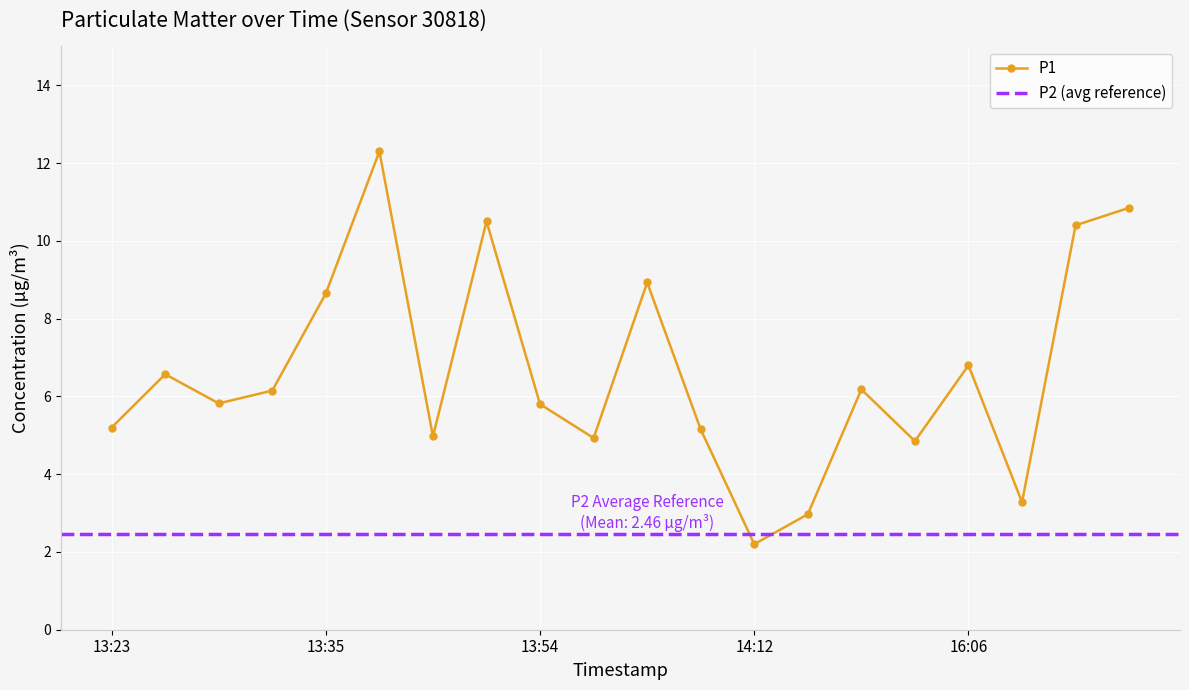

The value at 13:40 is 12.3. True or false?

True